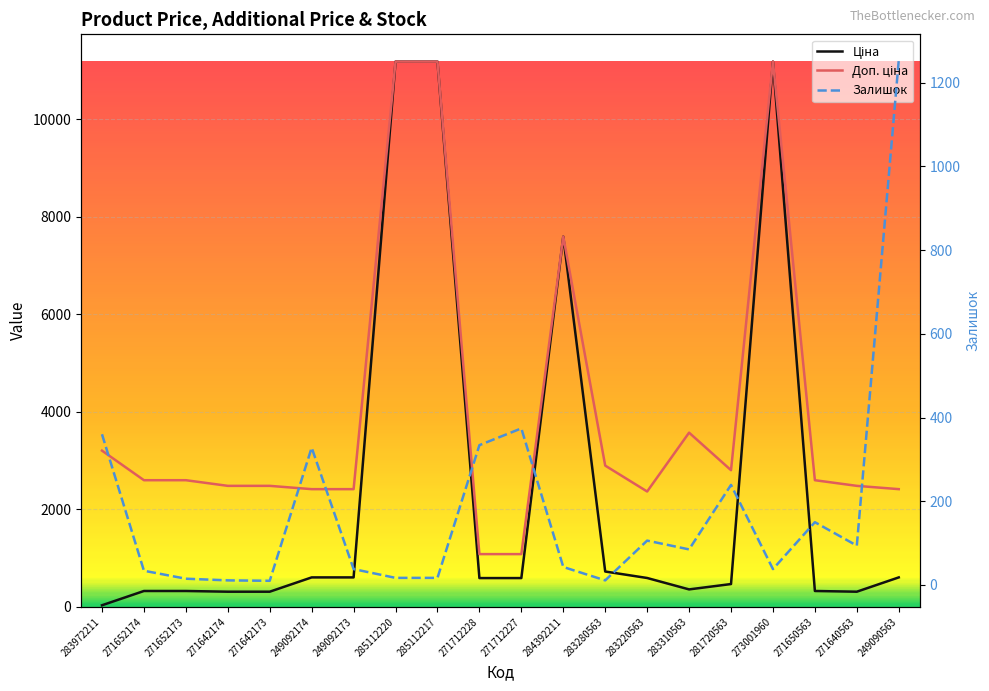

At which category is the sum across all series the highest?

273001960